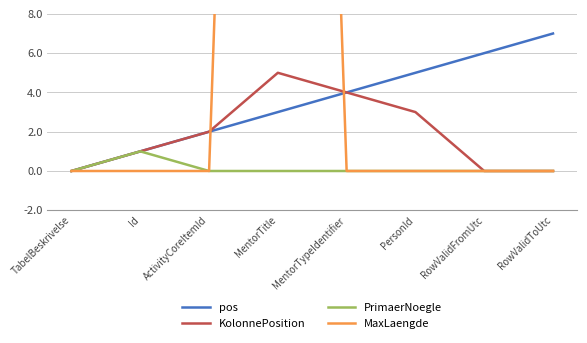

What are all the series names shown in the legend?

pos, KolonnePosition, PrimaerNoegle, MaxLaengde